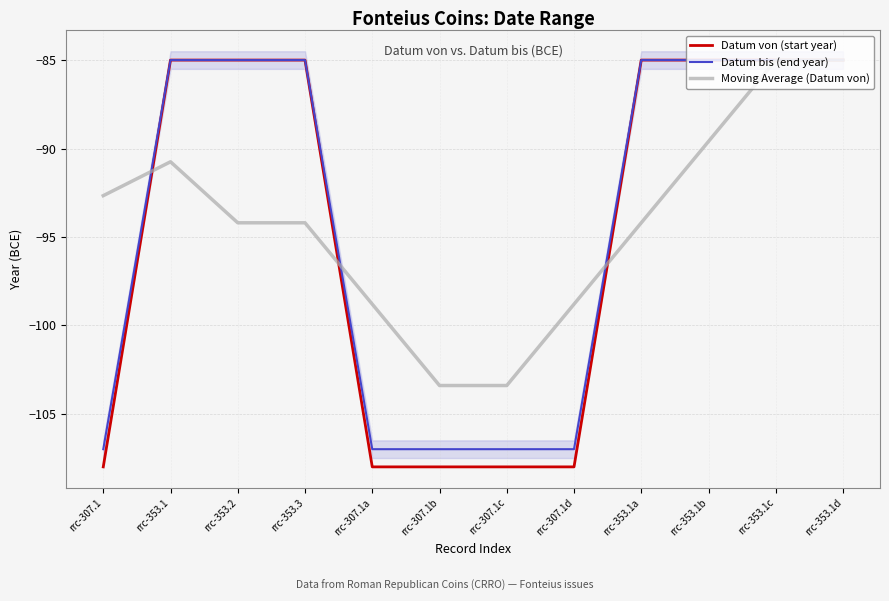

What is the average value of the Moving Average (Datum von) series?

-94.2